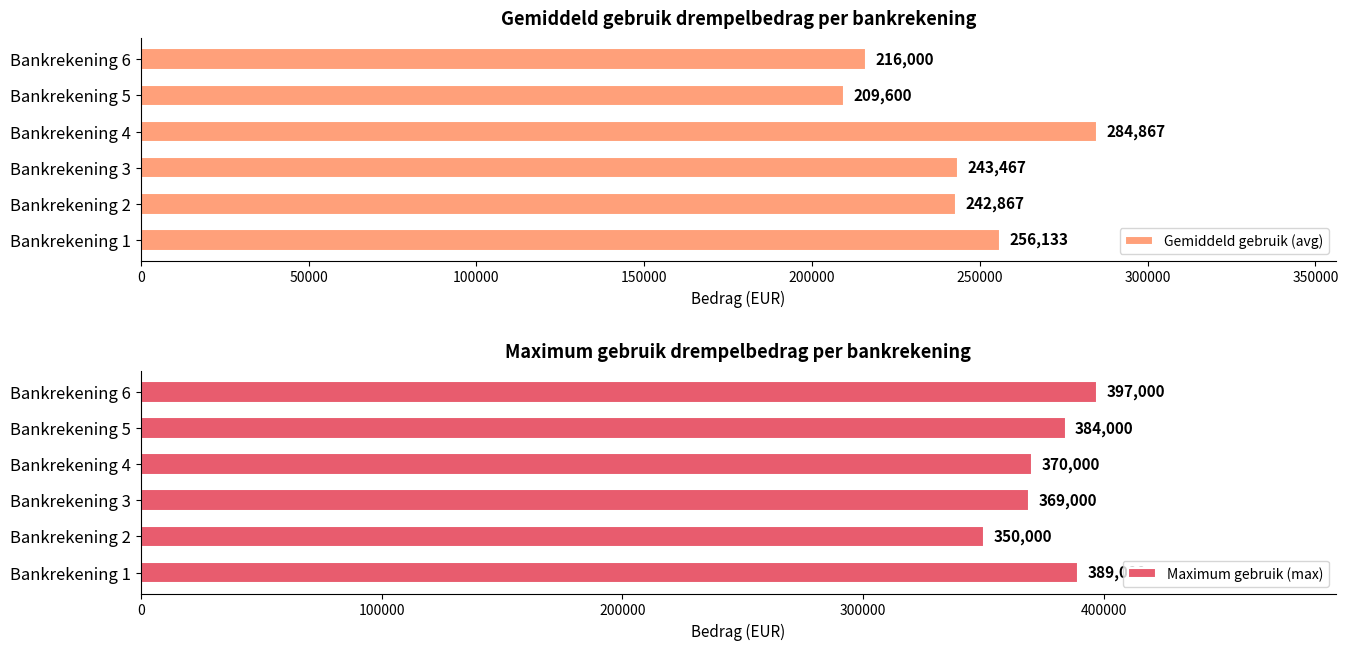

At which label does Gemiddeld gebruik (avg) reach its minimum?

Bankrekening 5